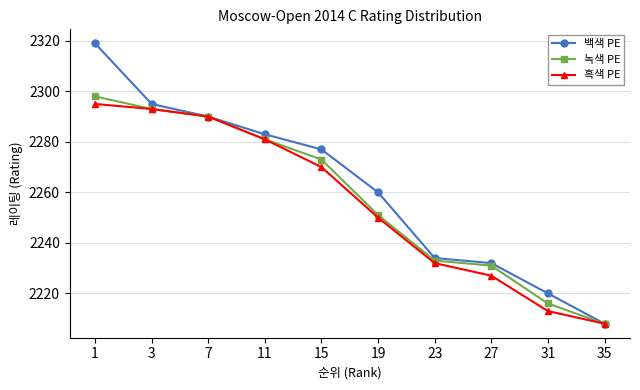

Reading left to right, extract all data points from this chart.

백색 PE: 2319	2295	2290	2283	2277	2260	2234	2232	2220	2208
녹색 PE: 2298	2293	2290	2281	2273	2251	2233	2231	2216	2208
흑색 PE: 2295	2293	2290	2281	2270	2250	2232	2227	2213	2208